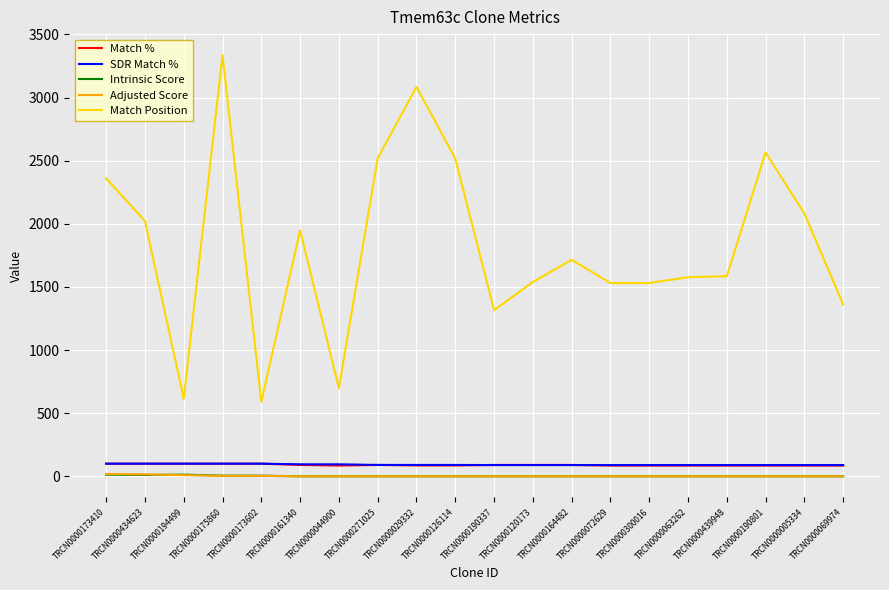

What is the minimum value for Match %?

85.0